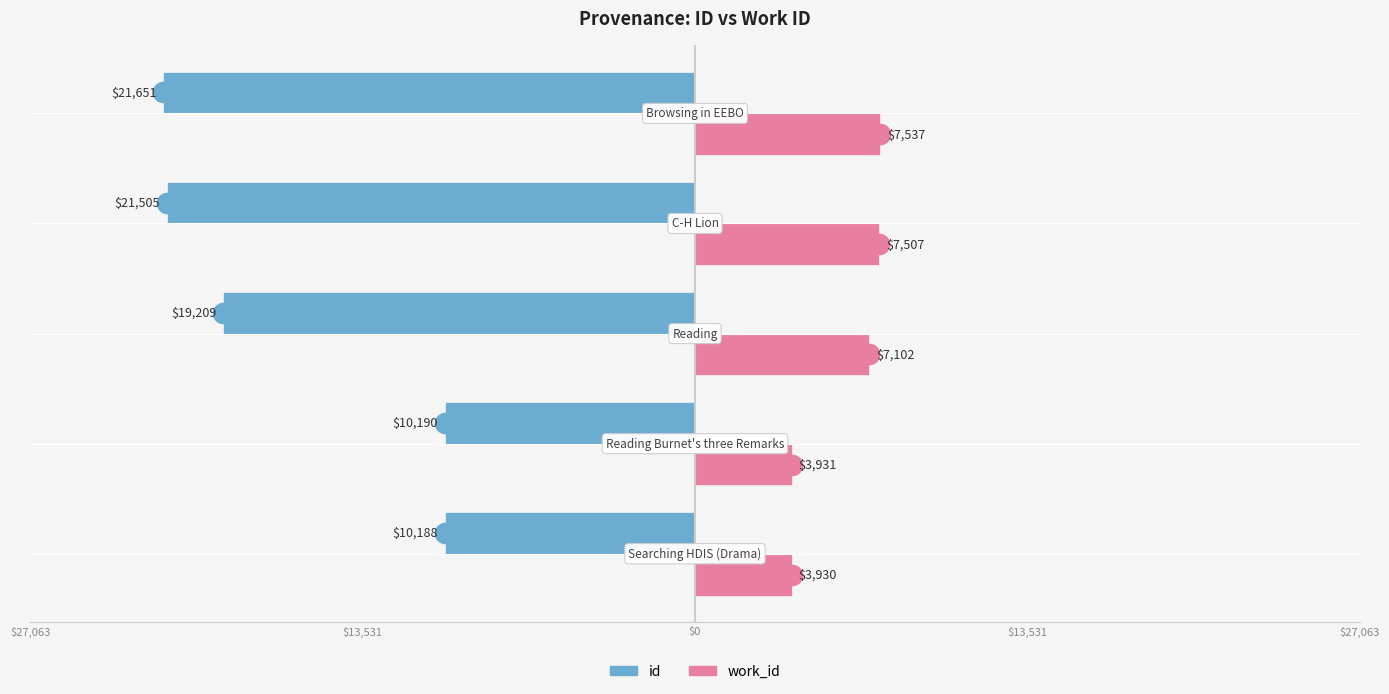

What are all the series names shown in the legend?

id, work_id